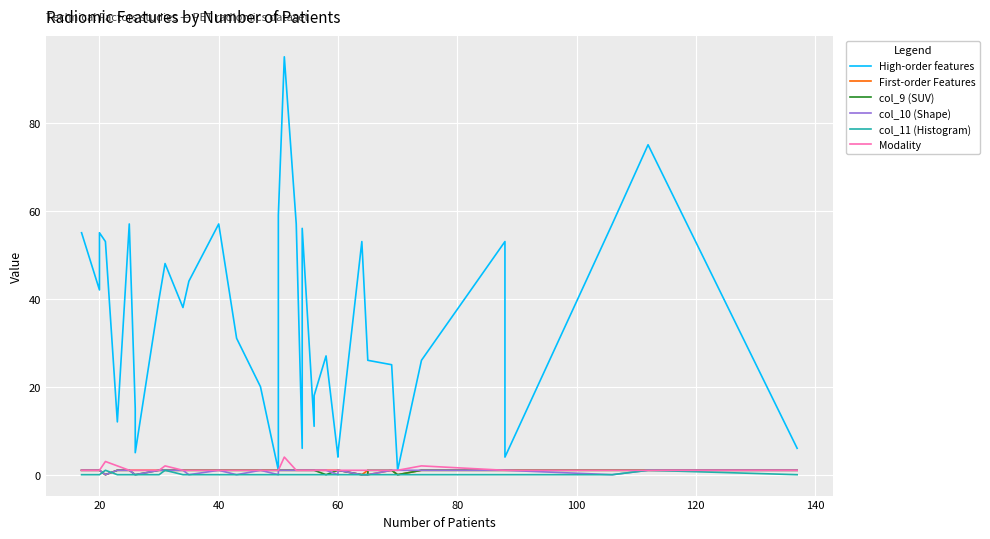

Where is col_10 (Shape) nearest to the value 0?

60